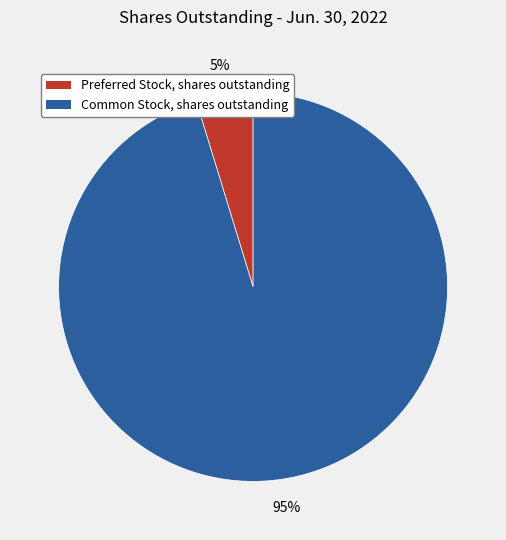

The Preferred Stock, shares outstanding slice represents 5% of the pie. True or false?

True